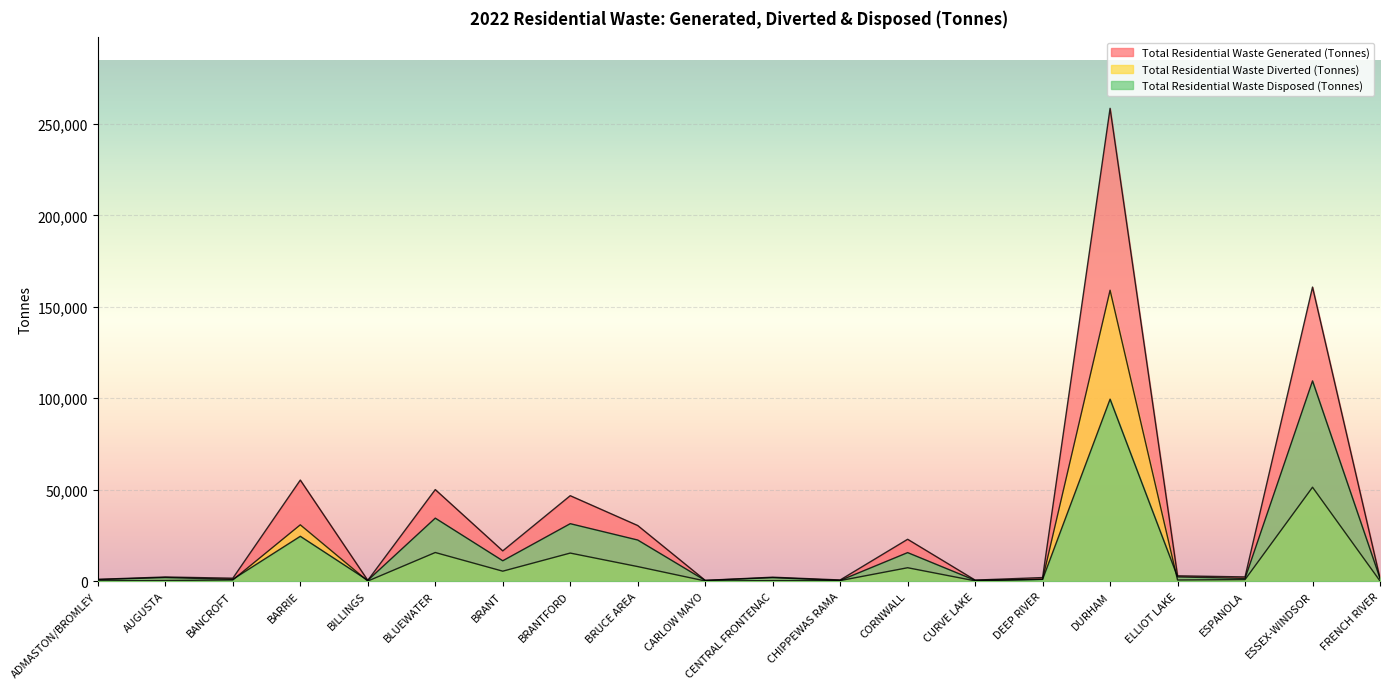

Where is Total Residential Waste Diverted (Tonnes) nearest to the value 79523?

ESSEX-WINDSOR